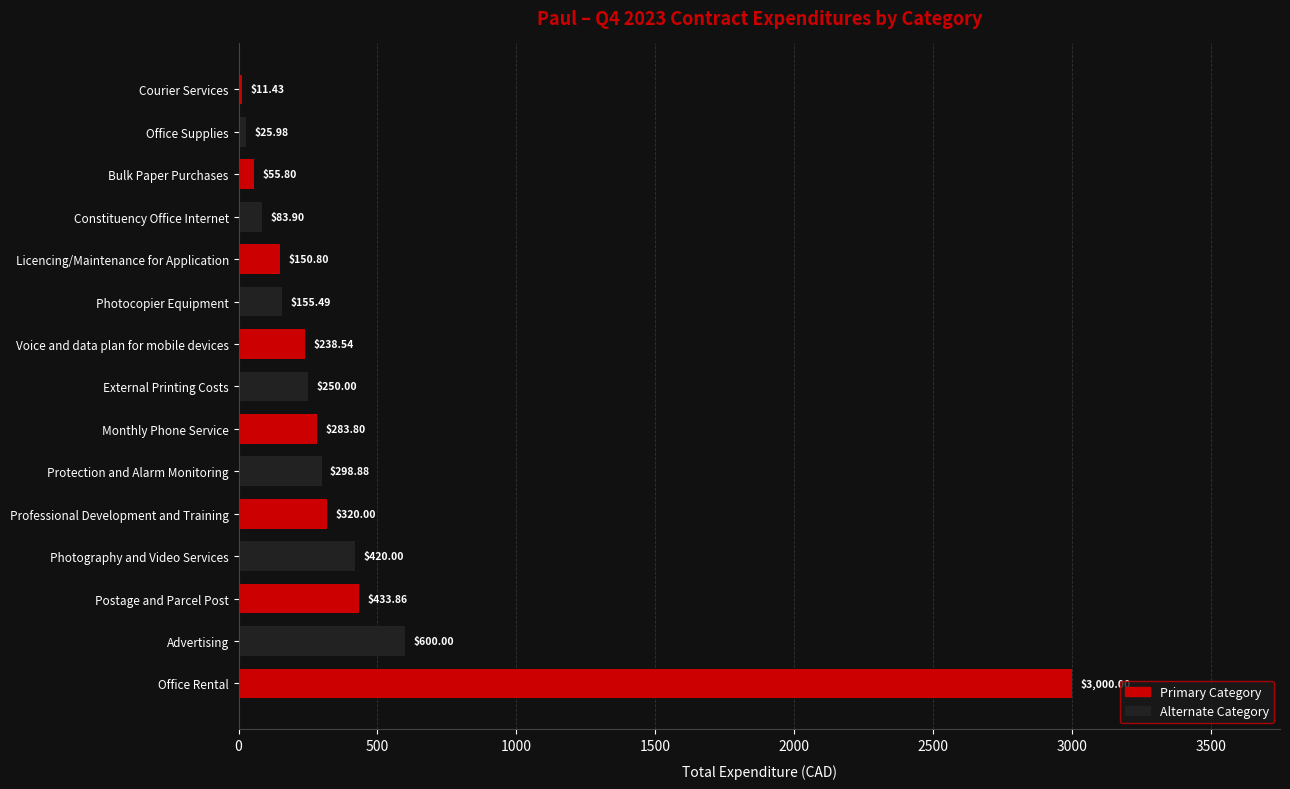

What is the ratio of the value at Voice and data plan for mobile devices to the value at Postage and Parcel Post?

0.5